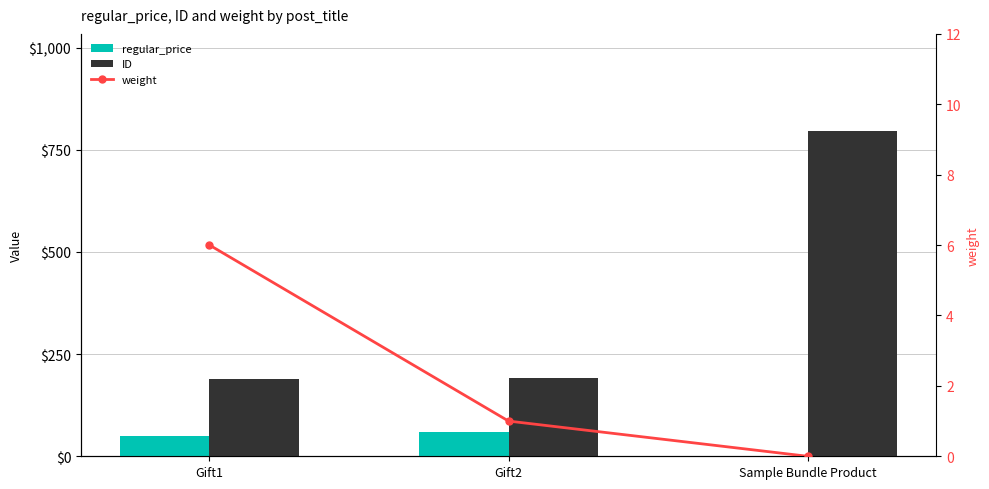

At which category does the chart reach its peak across all series?

Sample Bundle Product